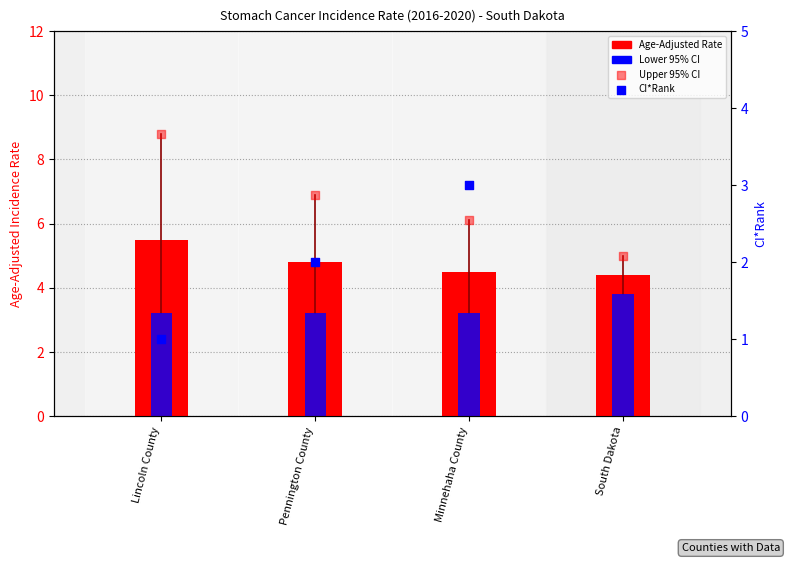

At which category is the sum across all series the highest?

Lincoln County